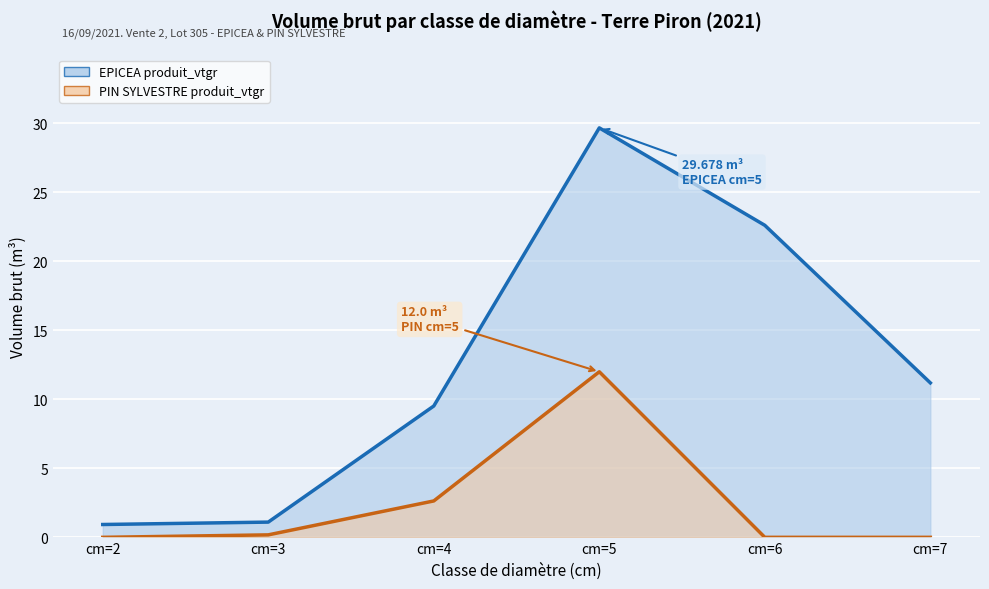

True or false: PIN SYLVESTRE produit_vtgr (ligne) and EPICEA produit_vtgr (ligne) cross at least once.

False